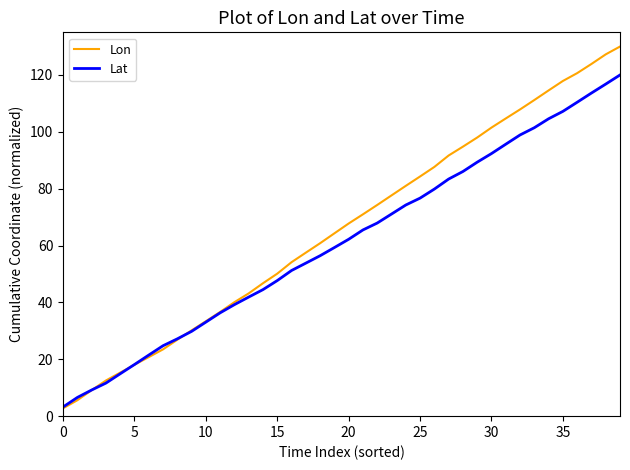

Which series has the largest range (max minus min)?

Lon